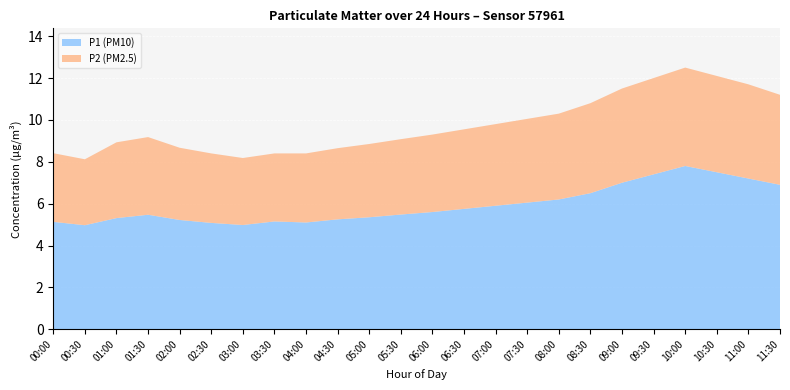

True or false: P1 (PM10) has a value of 3.3 at 02:00.

False